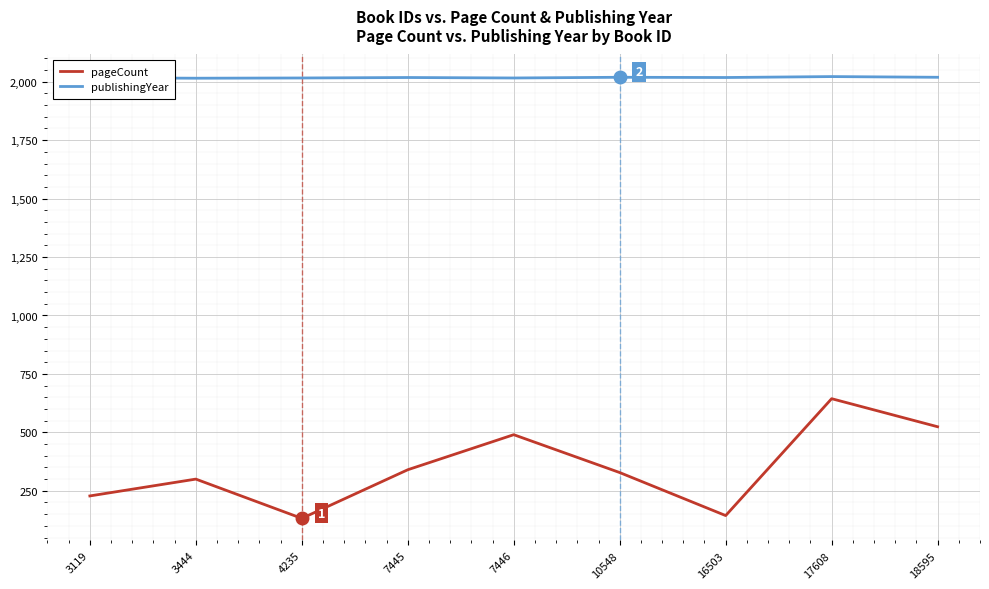

What is the lowest value of the pageCount series?

132